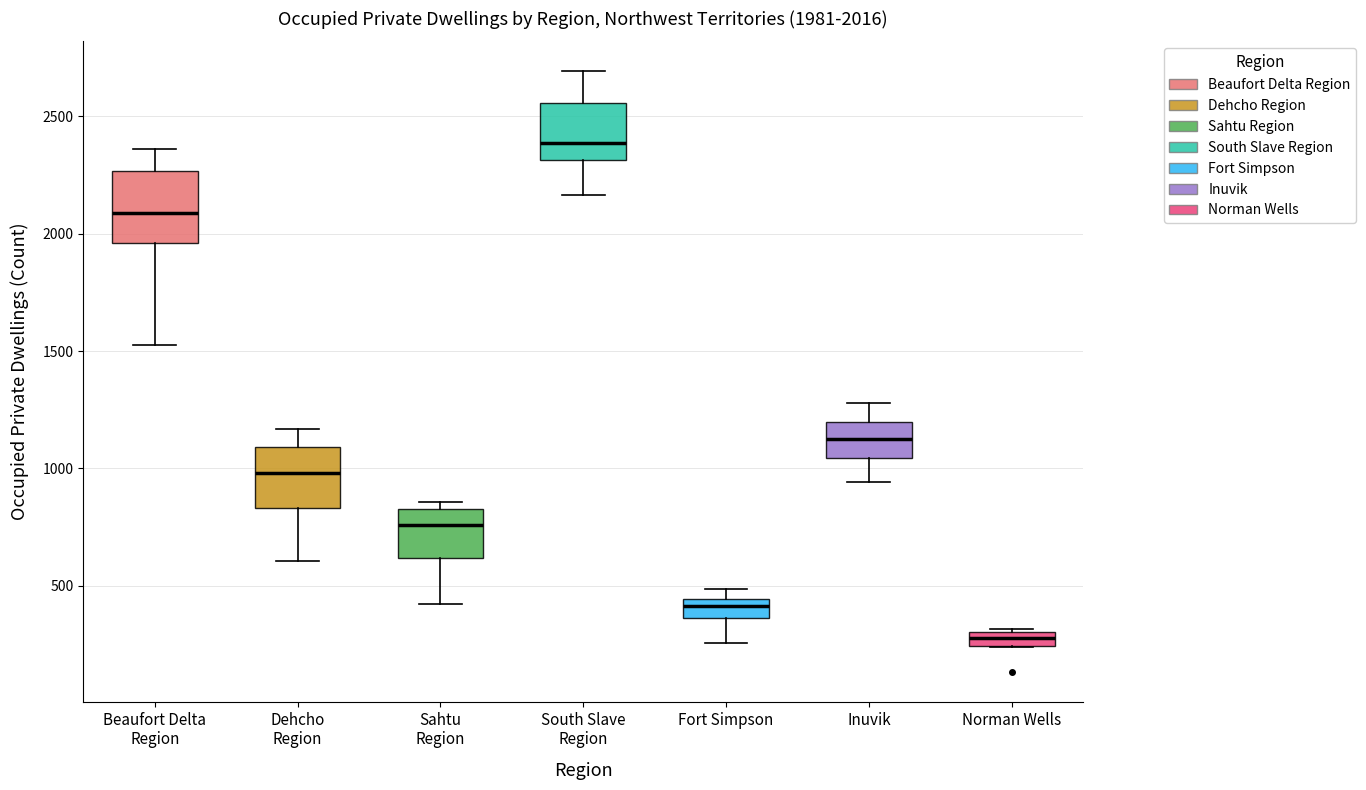

Which box has the lowest median line?

Norman Wells